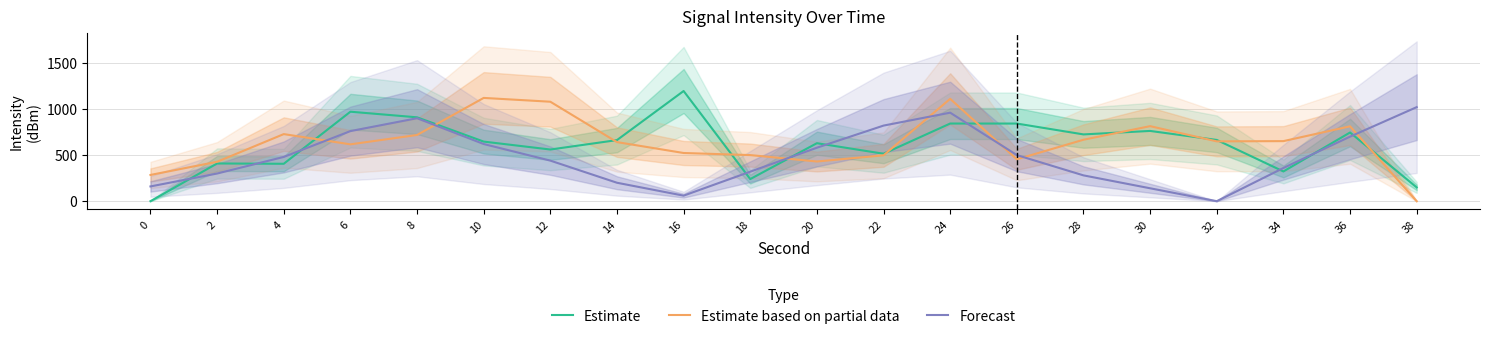

True or false: Forecast and Estimate intersect in this chart.

True